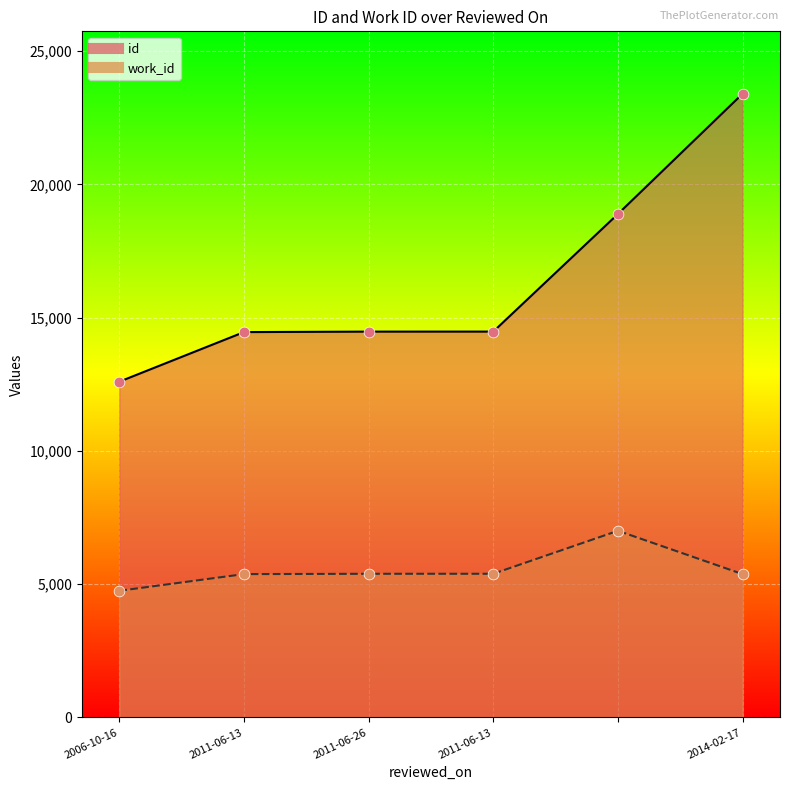

What is the total value across all series at 2011-06-26?

19869